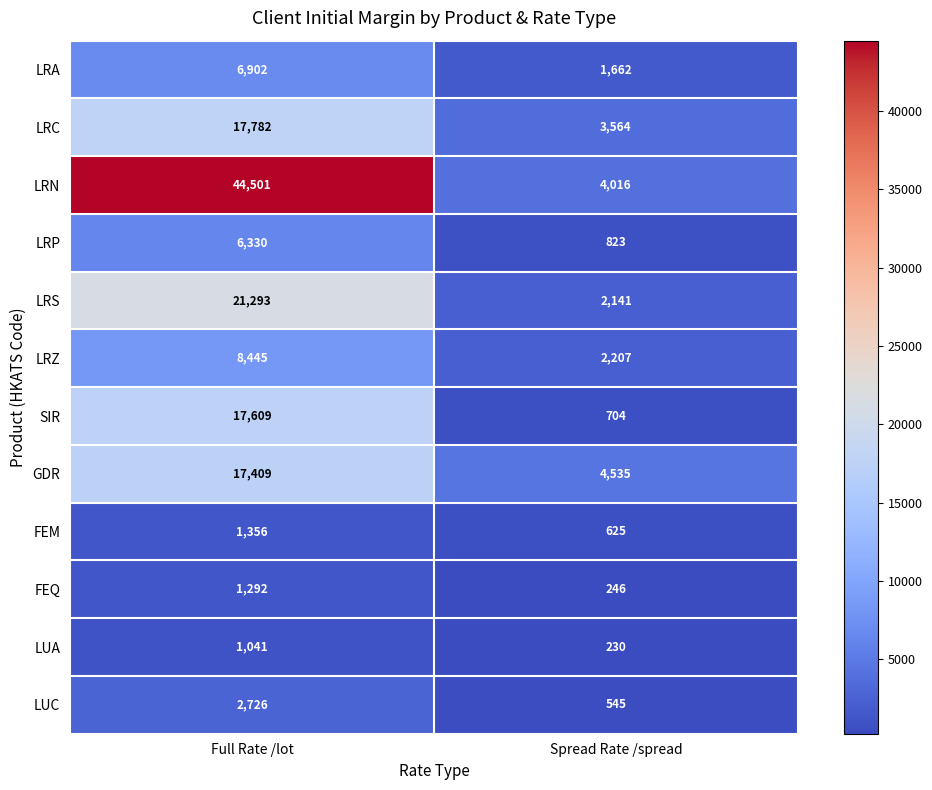

Between Full Rate /lot and Spread Rate /spread, which series saw the biggest shift?

LRN